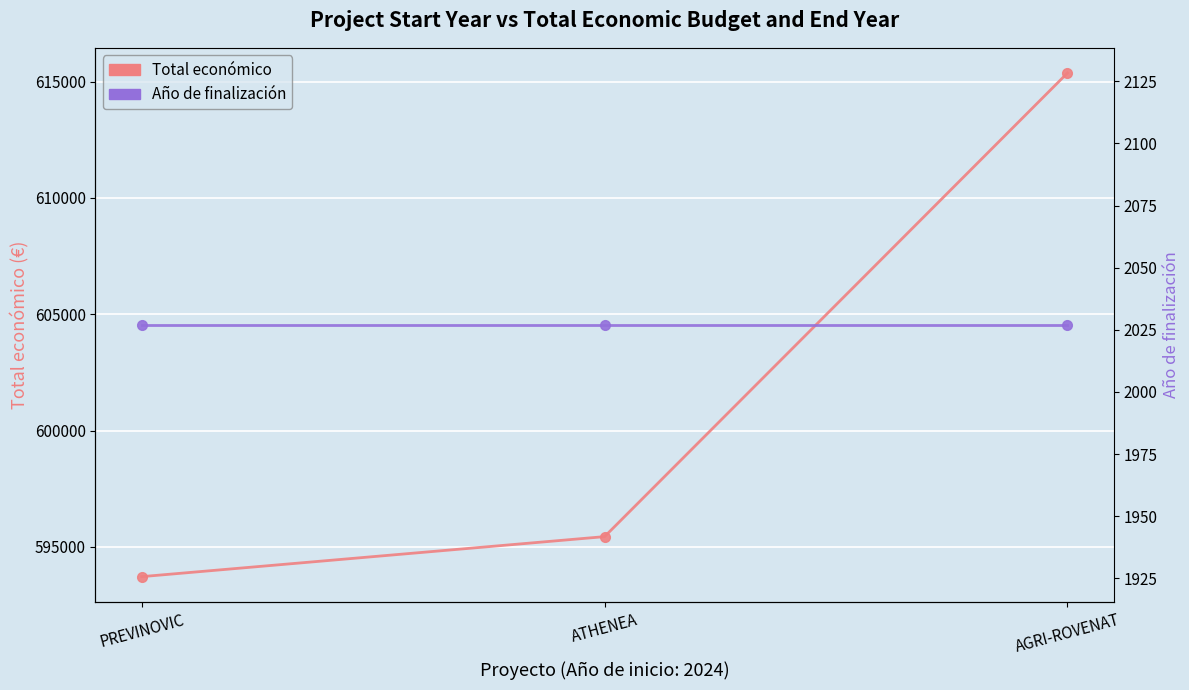

What value does the Año de finalización series have at AGRI-ROVENAT?

2027